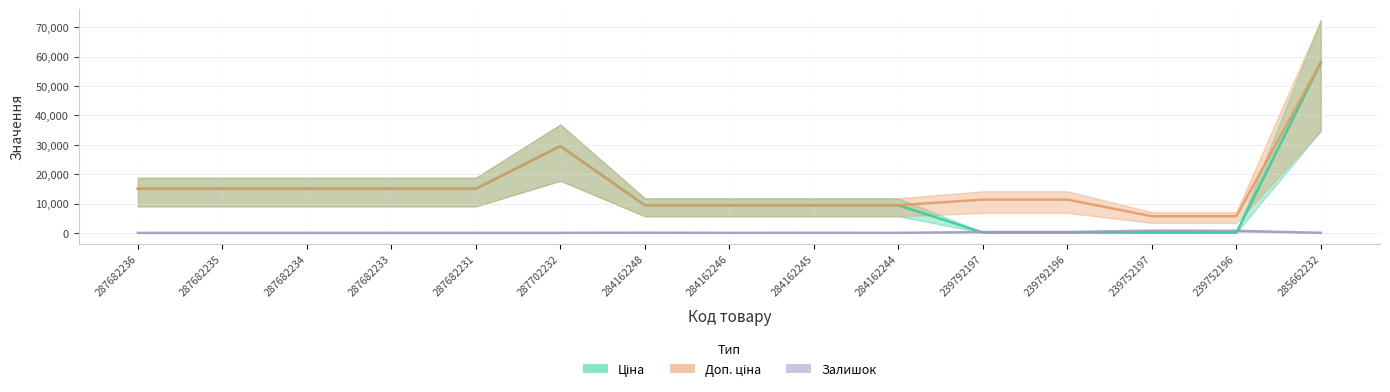

What is the value of the Залишок point at the 10th from the left?

1.0